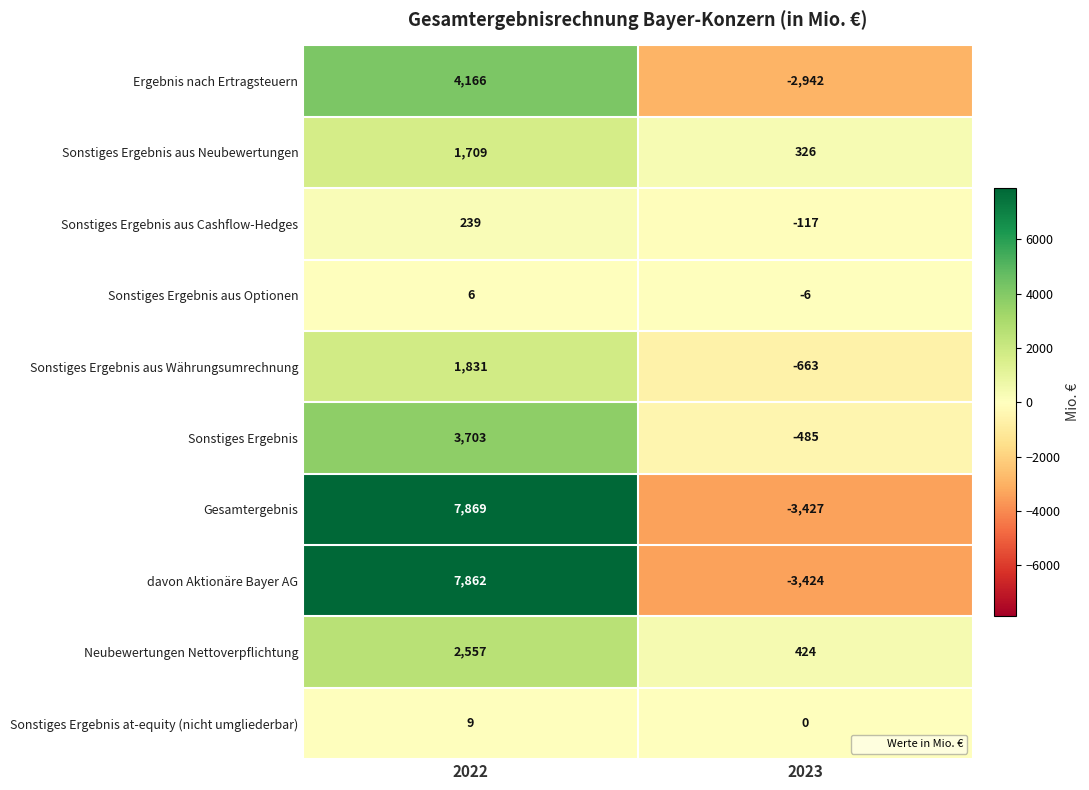

How many series are shown in this chart?

10